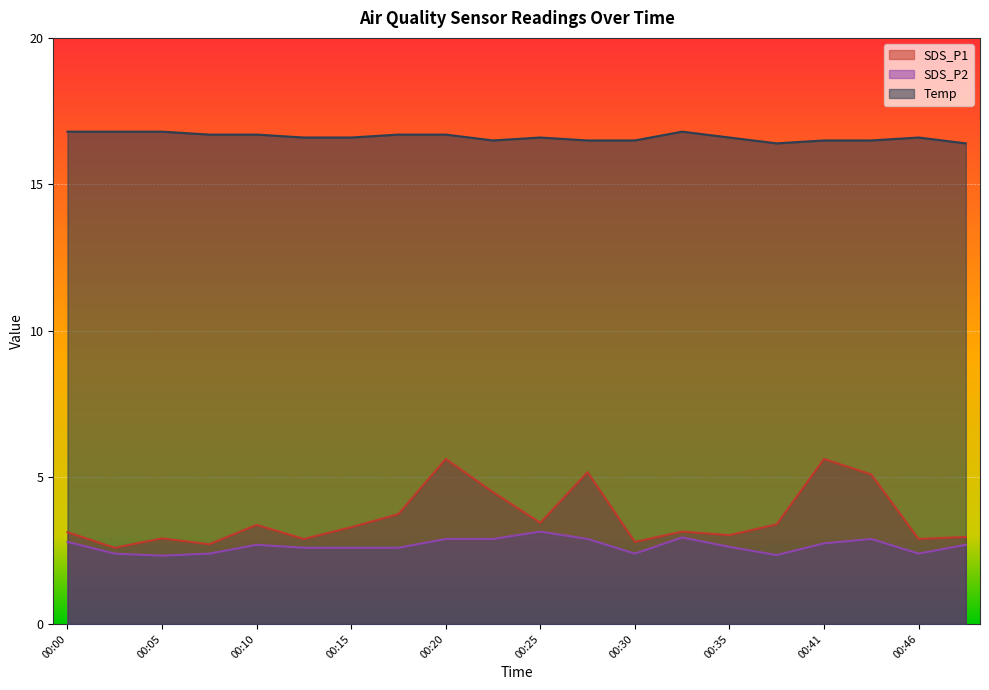

What is the difference between the maximum and minimum values in the SDS_P2 series?

0.8